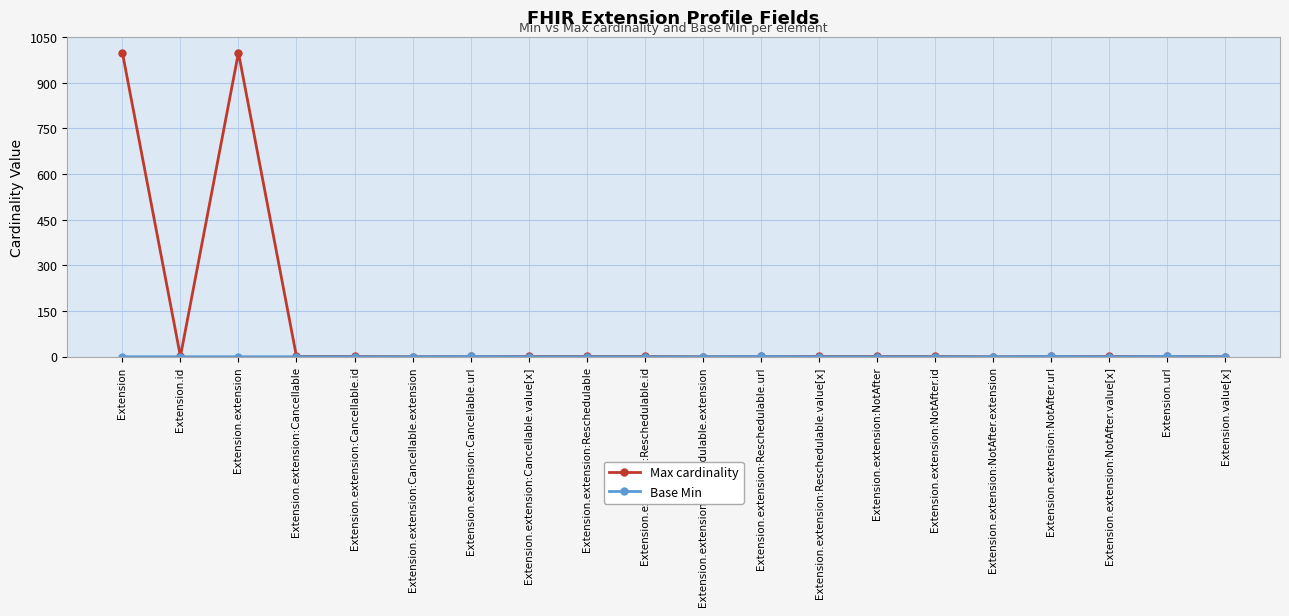

How many series are shown in this chart?

2